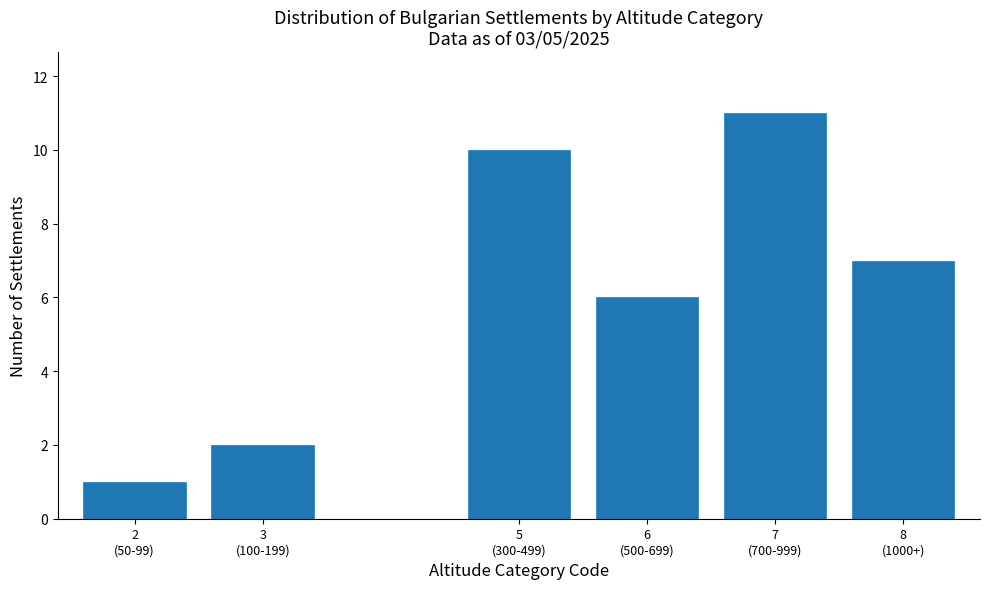

Reading left to right, extract all data points from this chart.

1	2	10	6	11	7